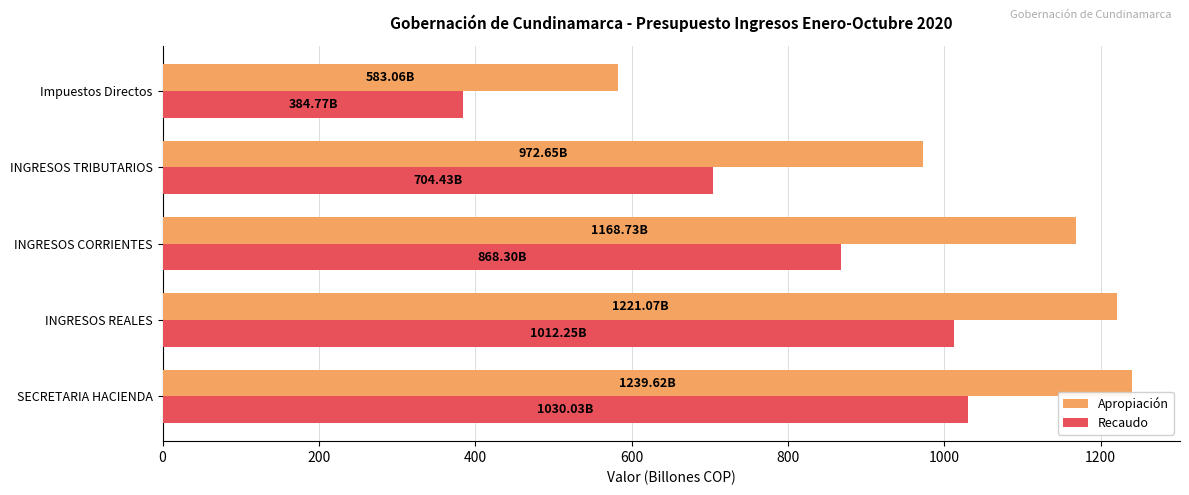

At which category does the chart reach its minimum across all series?

Impuestos Directos